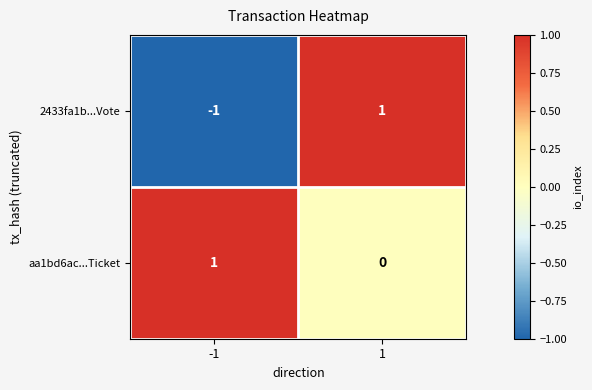

Rank the series by their average value, from lowest to highest.

2433fa1b...Vote, aa1bd6ac...Ticket